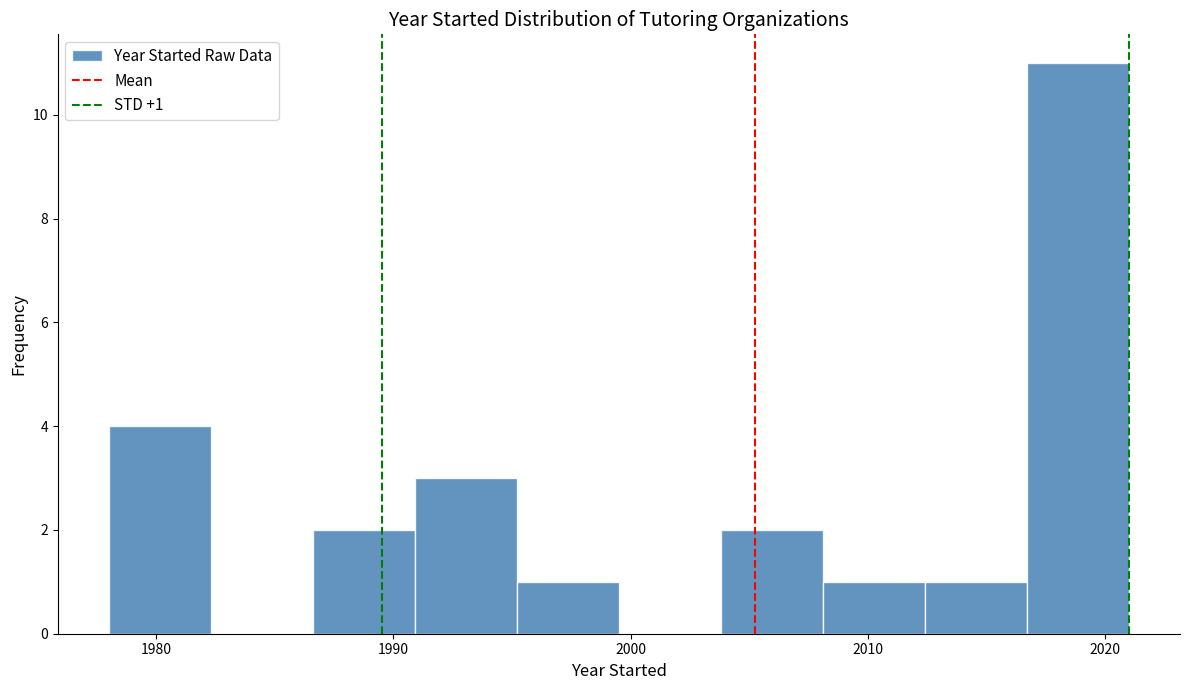

Over which range of the x-axis is the bar tallest?

2016.7 to 2021.0